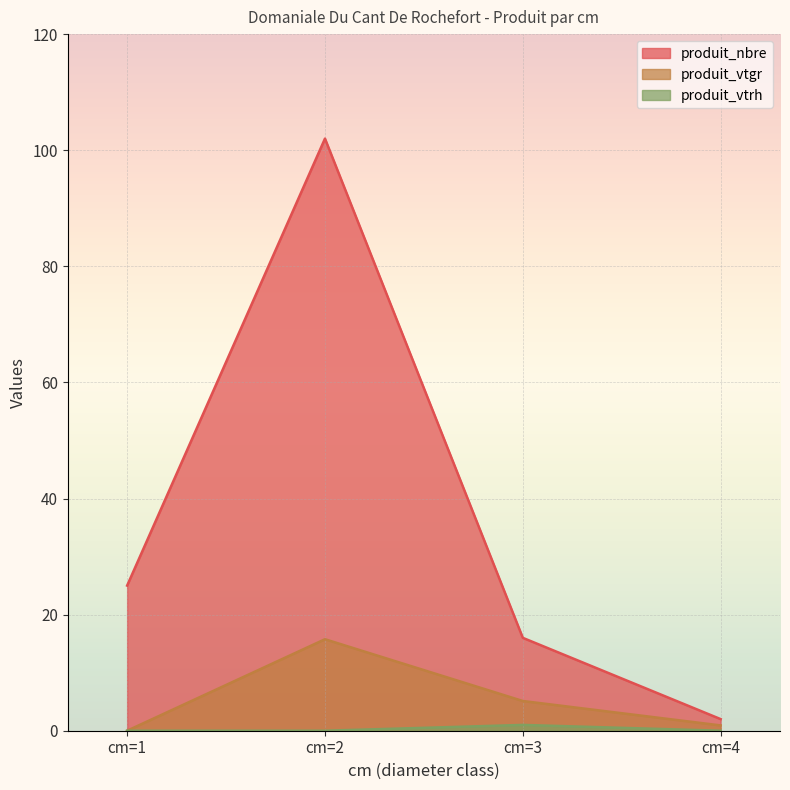

What is the value of the produit_nbre point at the 2nd from the left?

102.0